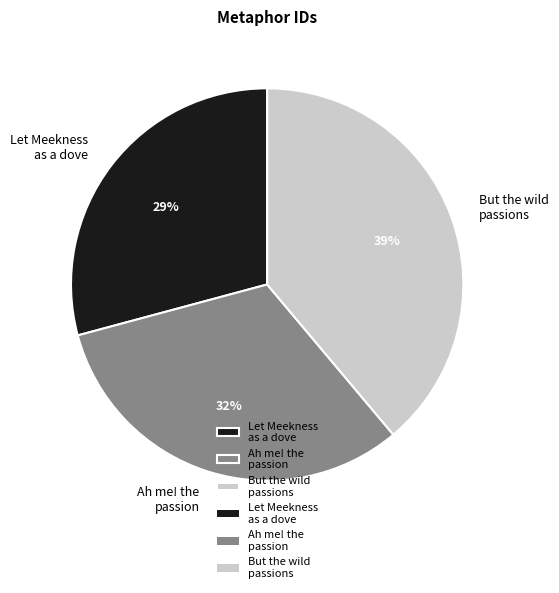

To the nearest percent, what is the average slice percentage?

33%